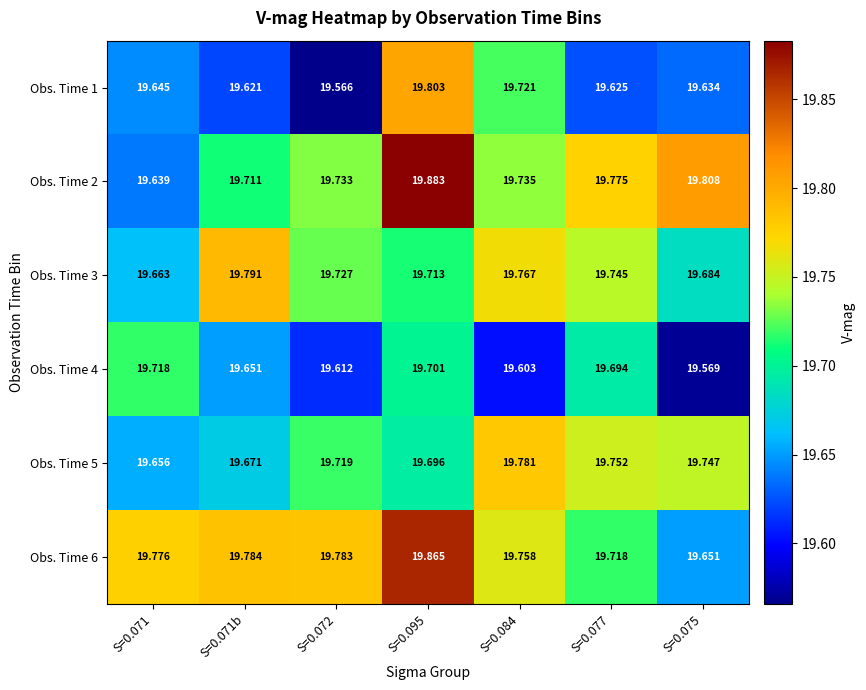

What is the total value across all series at S=0.075?

118.1